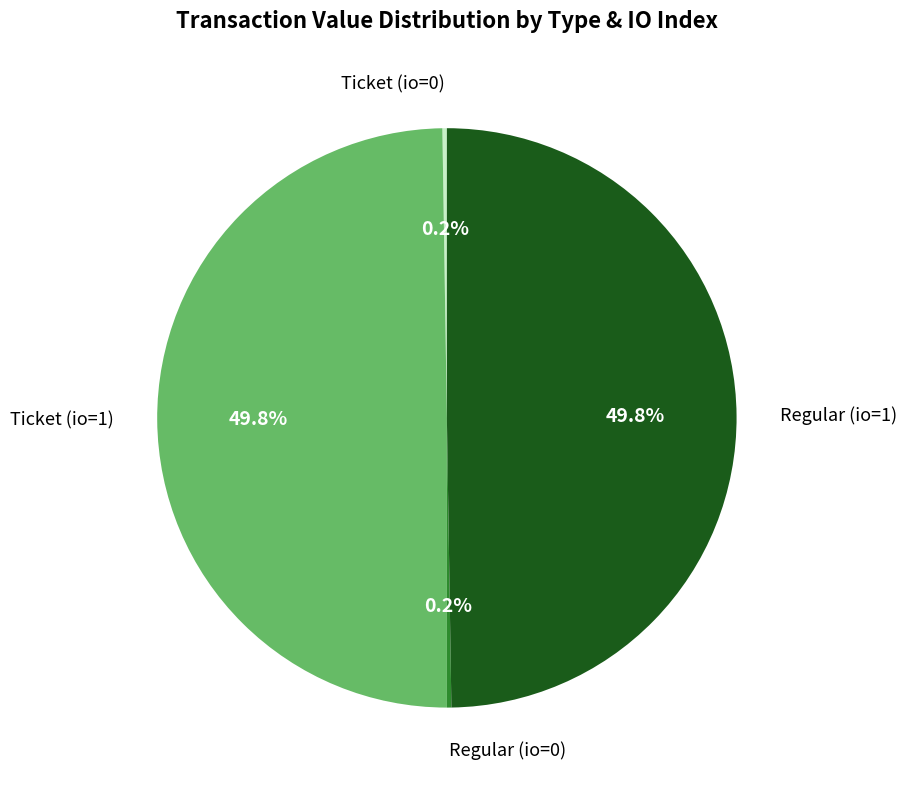

What percentage is NOT represented by Ticket (io=1)?

50.2%